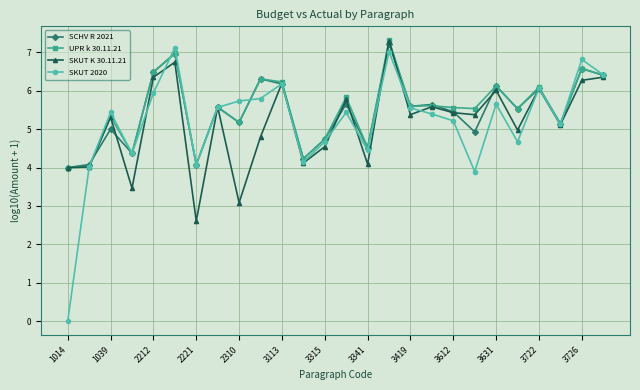

What are all the series names shown in the legend?

SCHV R 2021, UPR k 30.11.21, SKUT K 30.11.21, SKUT 2020